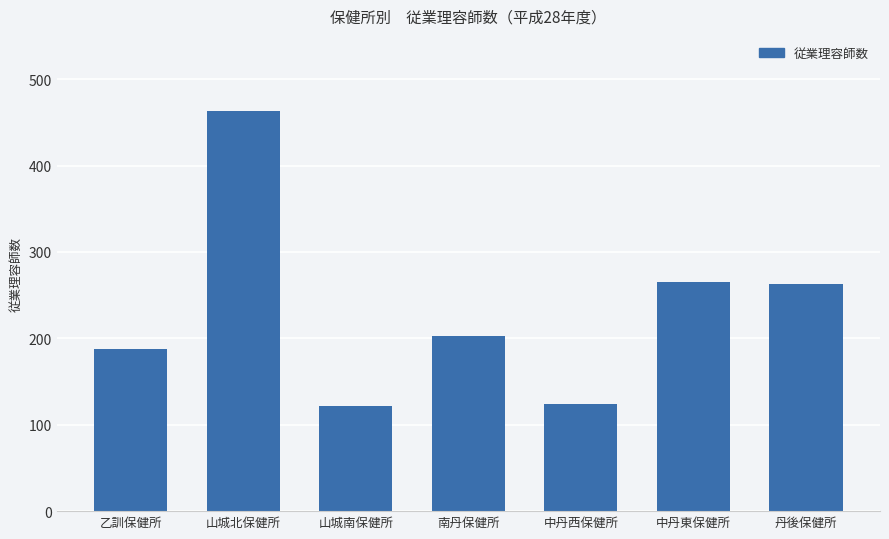

What is the maximum value shown in the chart?

463